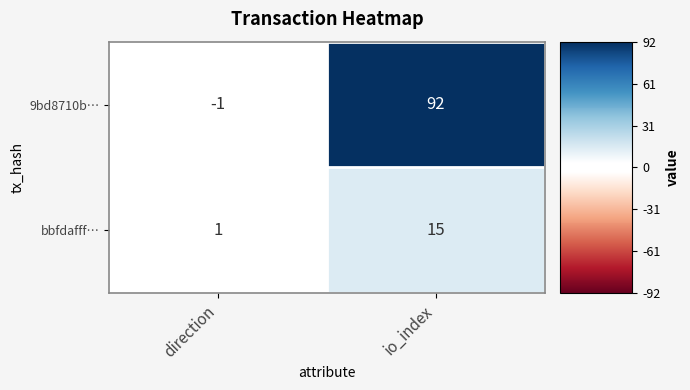

Is it true that bbfdafff… equals 1 at direction?

True